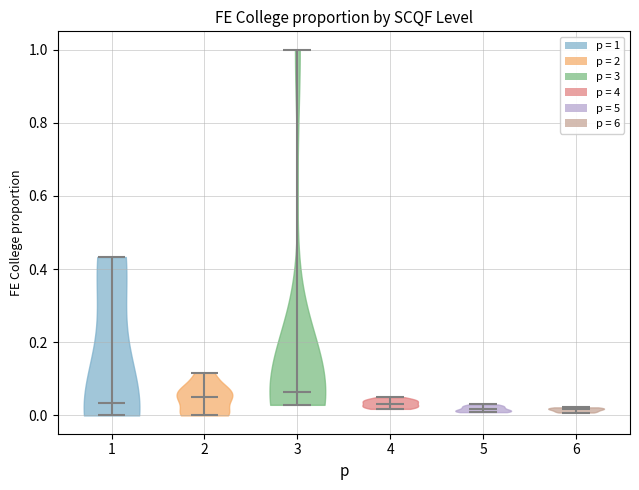

Reading left to right, read every violin against the y-axis: where its median line is, and the lowest and highest points it reaches. The values are not printed on the chart, so give them approximately, as read against the axis.

1: median line 0.04, lowest point 0.00, highest point 0.44
2: median line 0.06, lowest point 0.00, highest point 0.12
3: median line 0.06, lowest point 0.02, highest point 1.00
4: median line 0.04, lowest point 0.02, highest point 0.06
5: median line 0.02, lowest point 0.00, highest point 0.04
6: median line 0.02, lowest point 0.00, highest point 0.02